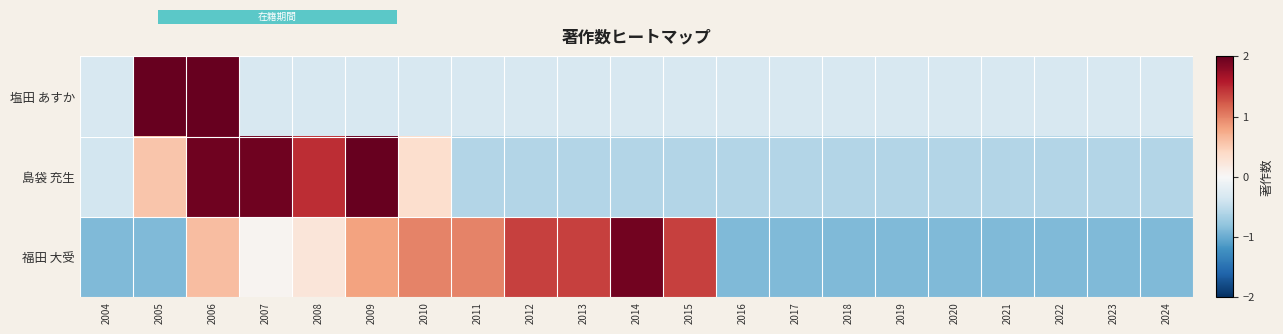

What is the spread (max minus min) of values at 2024?

0.6